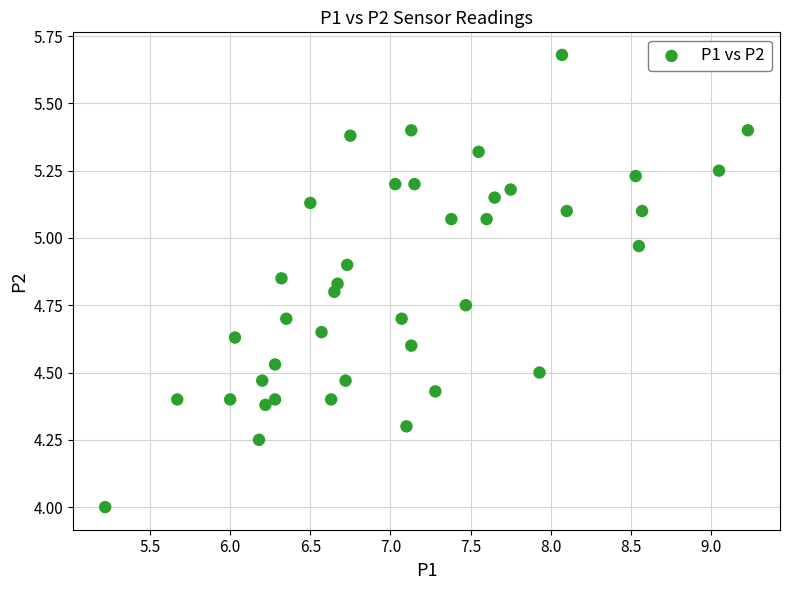

What is the range of X values (max minus min)?

4.0